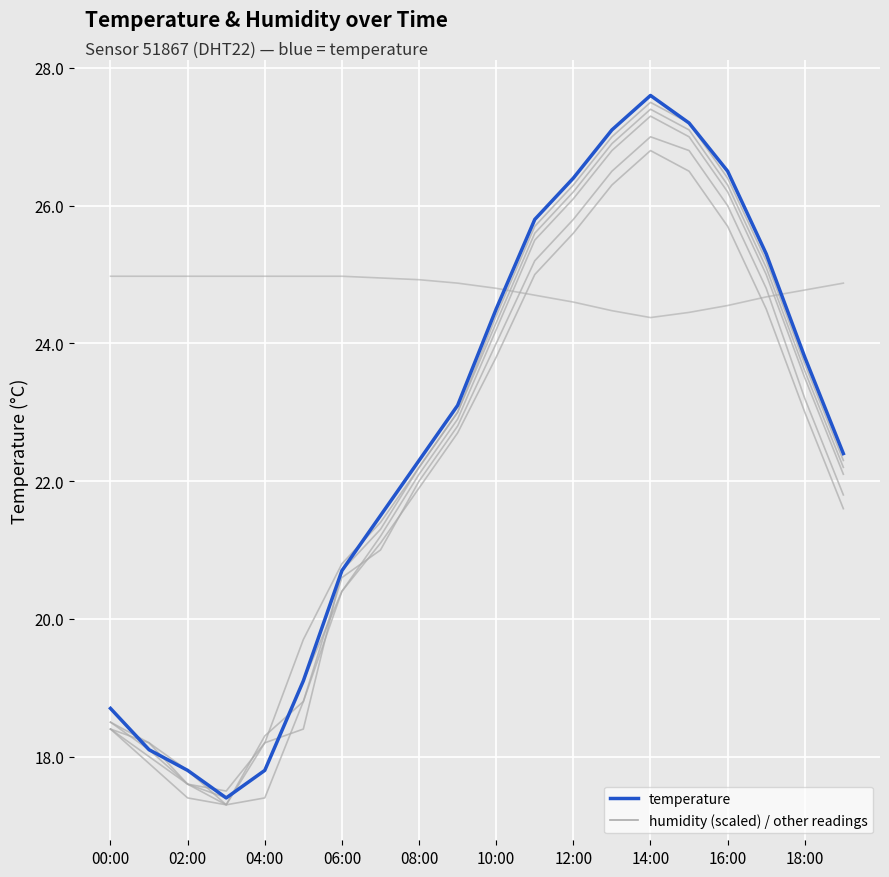

The humidity (scaled) series shows 34.8 at 17. True or false?

False